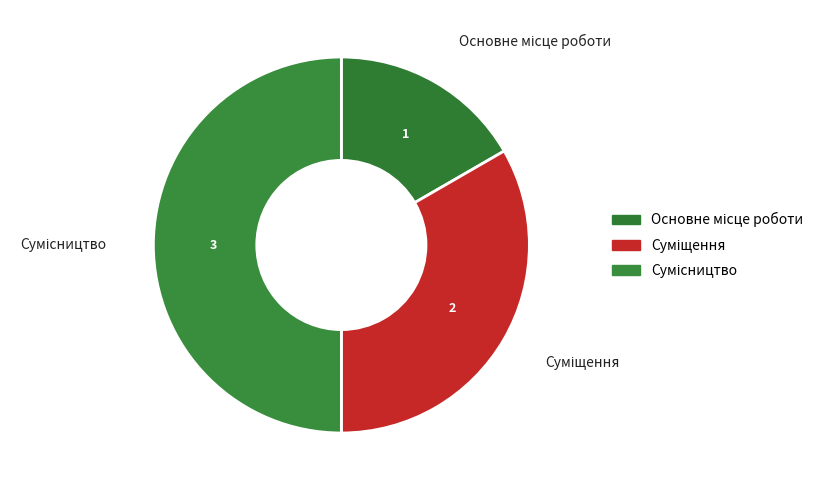

What percentage is the Сумісництво slice, to the nearest percent?

50%